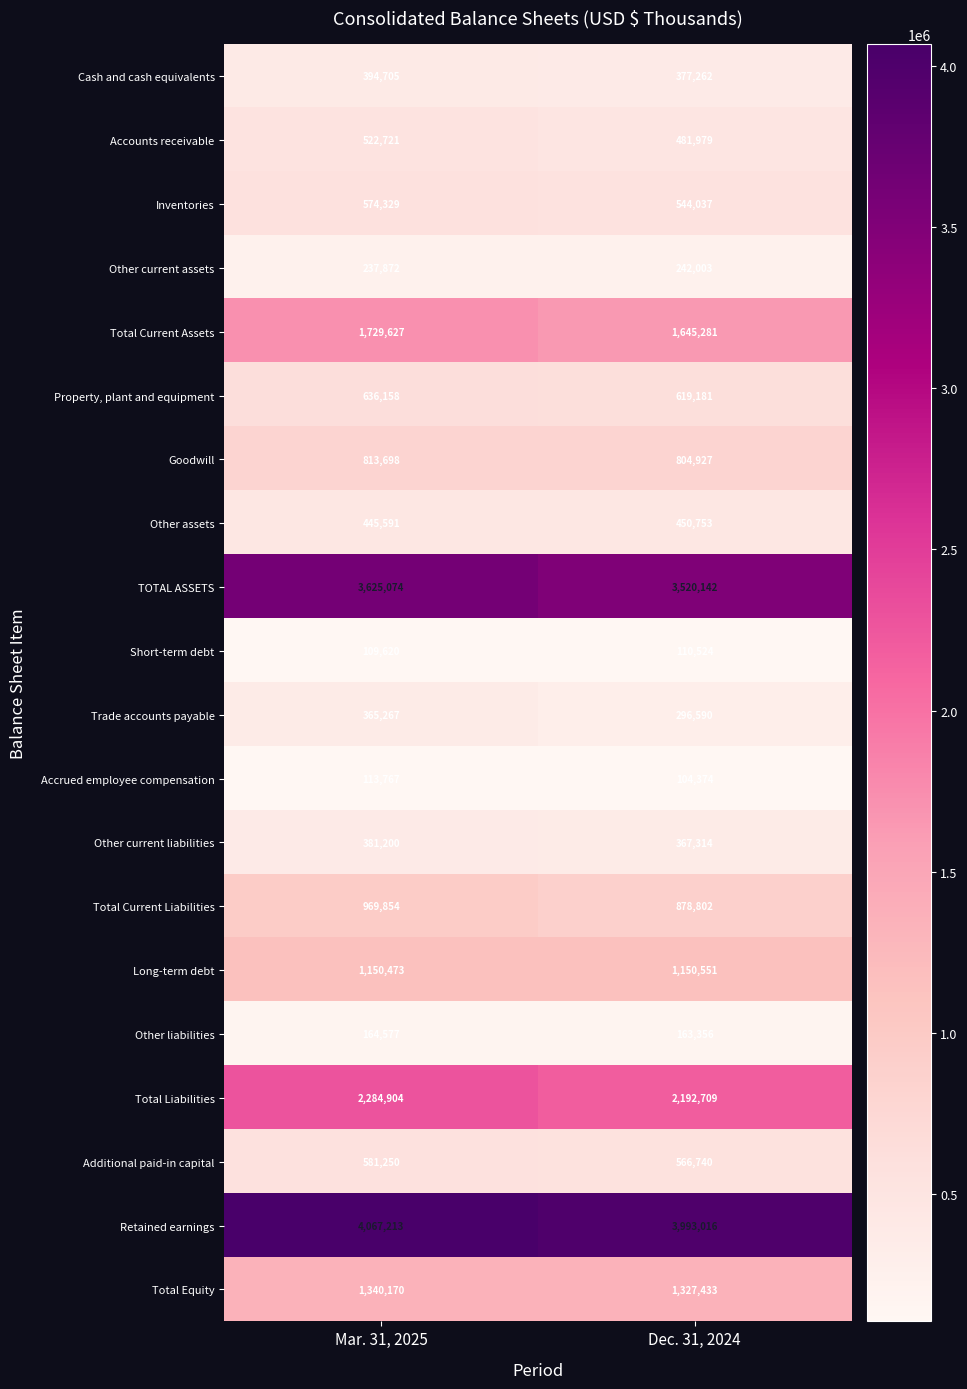

True or false: Trade accounts payable has a value of 365267 at Mar. 31, 2025.

True